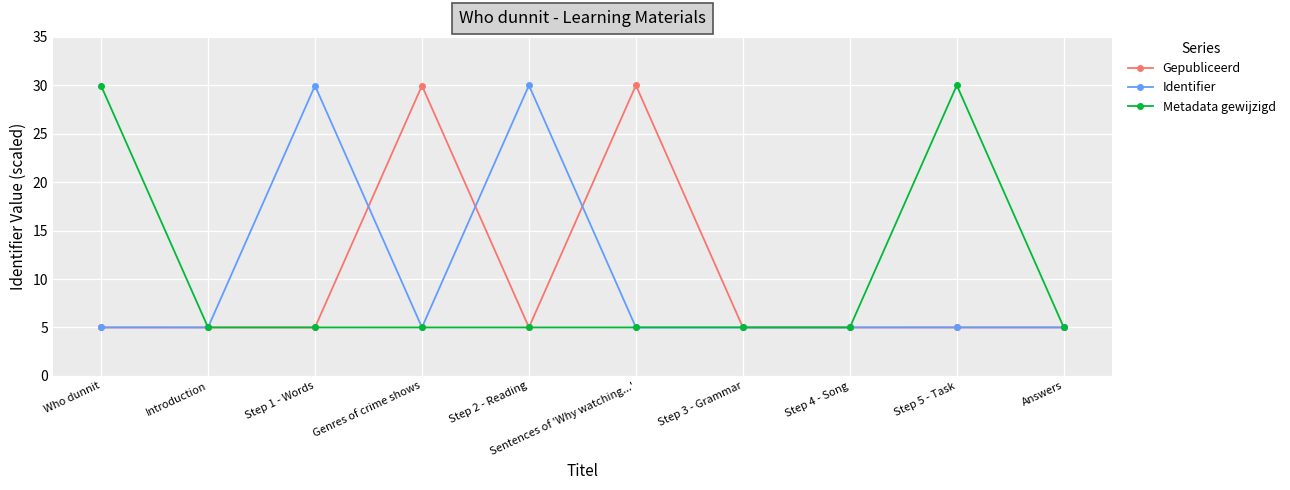

Does the chart display data point markers on the line(s)?

Yes